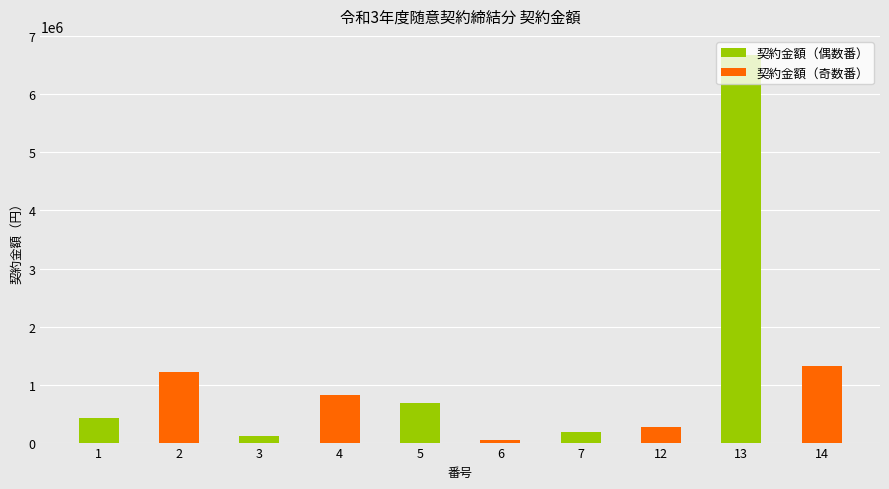

At which category is the sum across all series the highest?

13